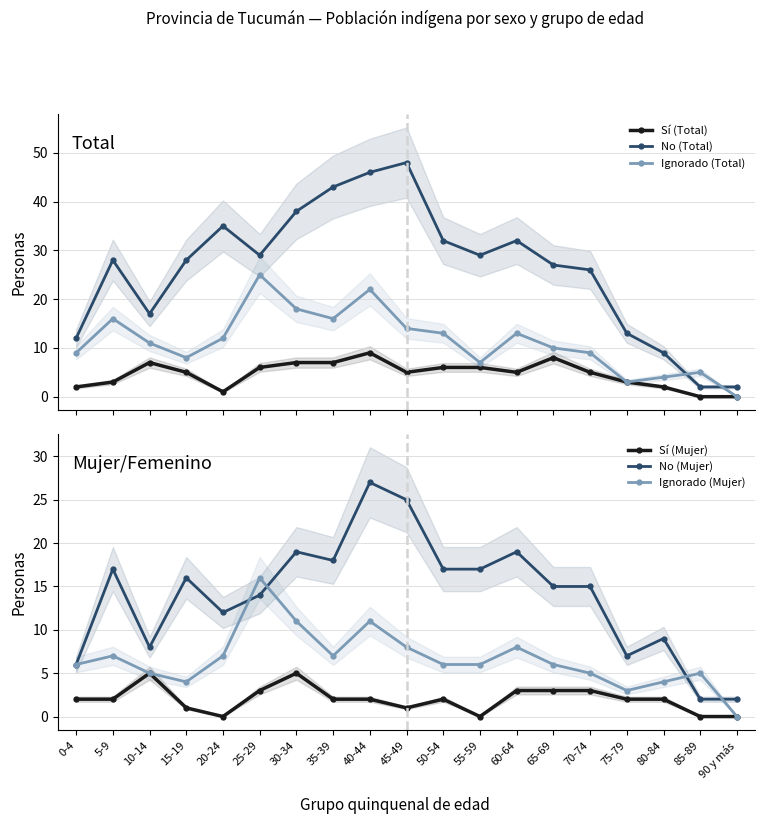

Which series has the largest range (max minus min)?

No (Total)